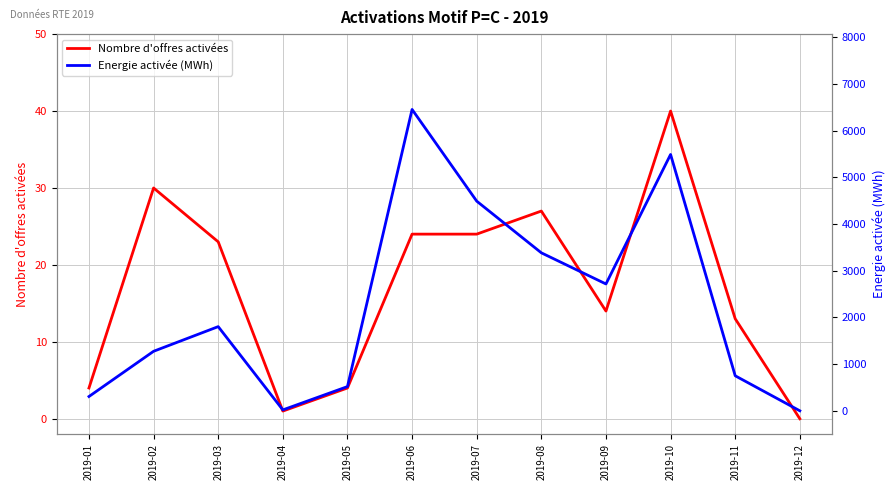

Rank the series by their maximum value, from highest to lowest.

Energie activée (MWh), Nombre d'offres activées